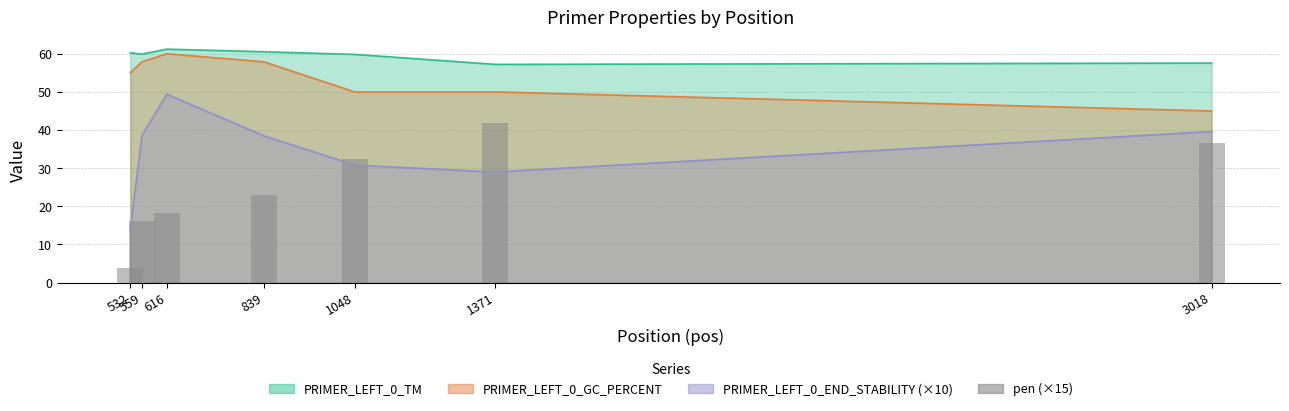

Where does the data first go above 22?

839